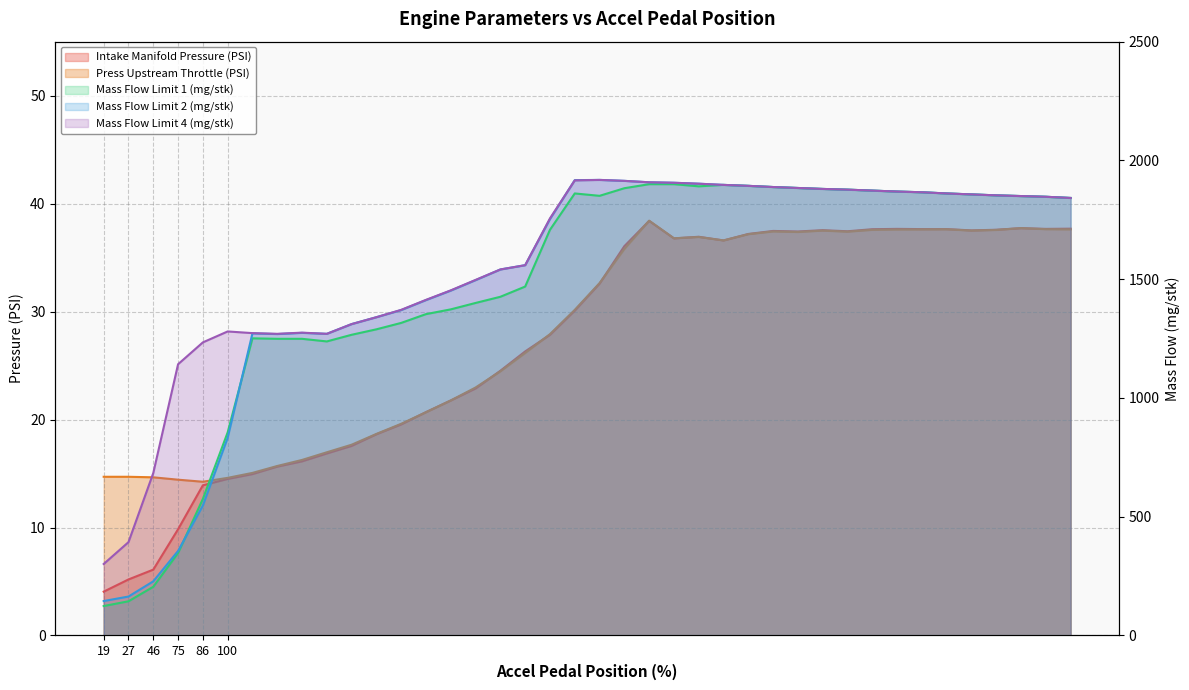

What is the total value across all series at 100?

2996.1